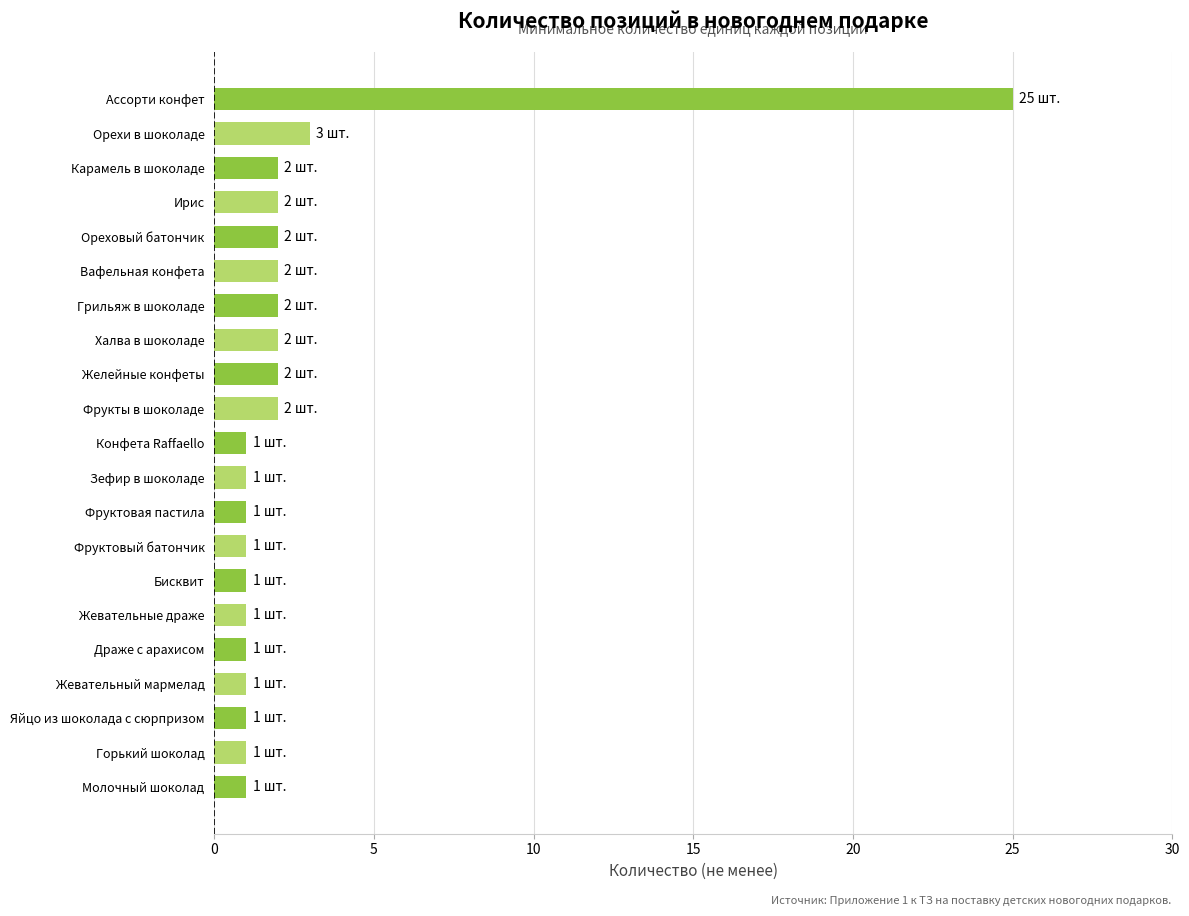

Reading bottom to top, extract all data points from this chart.

Молочный шоколад=1	Горький шоколад=1	Яйцо из шоколада с сюрпризом=1	Жевательный мармелад=1	Драже с арахисом=1	Жевательные драже=1	Бисквит=1	Фруктовый батончик=1	Фруктовая пастила=1	Зефир в шоколаде=1	Конфета Raffaello=1	Фрукты в шоколаде=2	Желейные конфеты=2	Халва в шоколаде=2	Грильяж в шоколаде=2	Вафельная конфета=2	Ореховый батончик=2	Ирис=2	Карамель в шоколаде=2	Орехи в шоколаде=3	Ассорти конфет=25